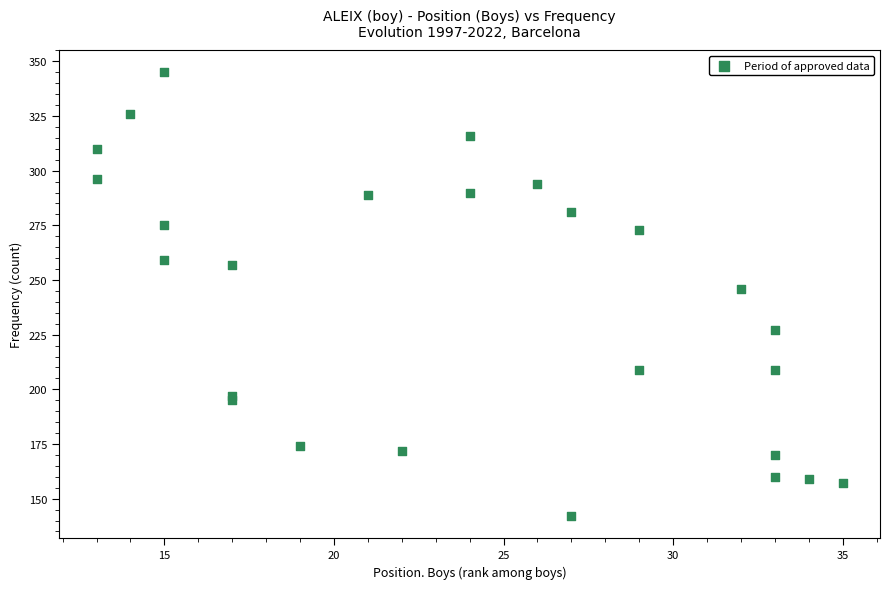

What Y value in the scatter plot is closest to 243?

246